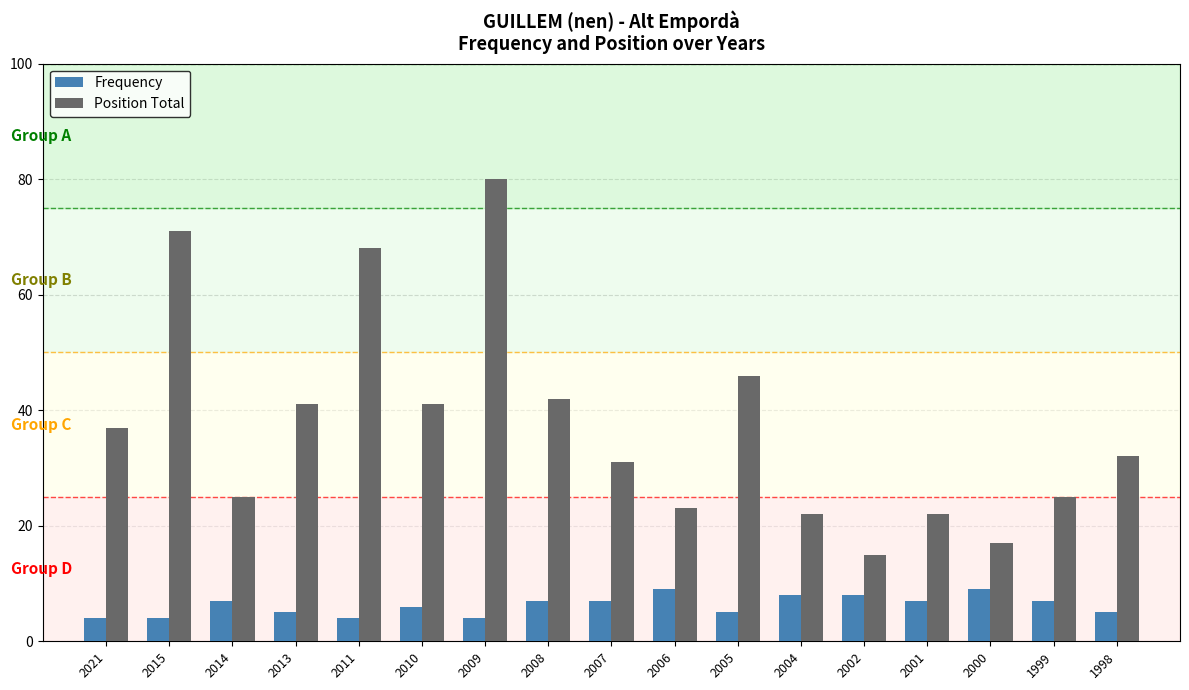

How many values in the Position Total series are below 32?

8